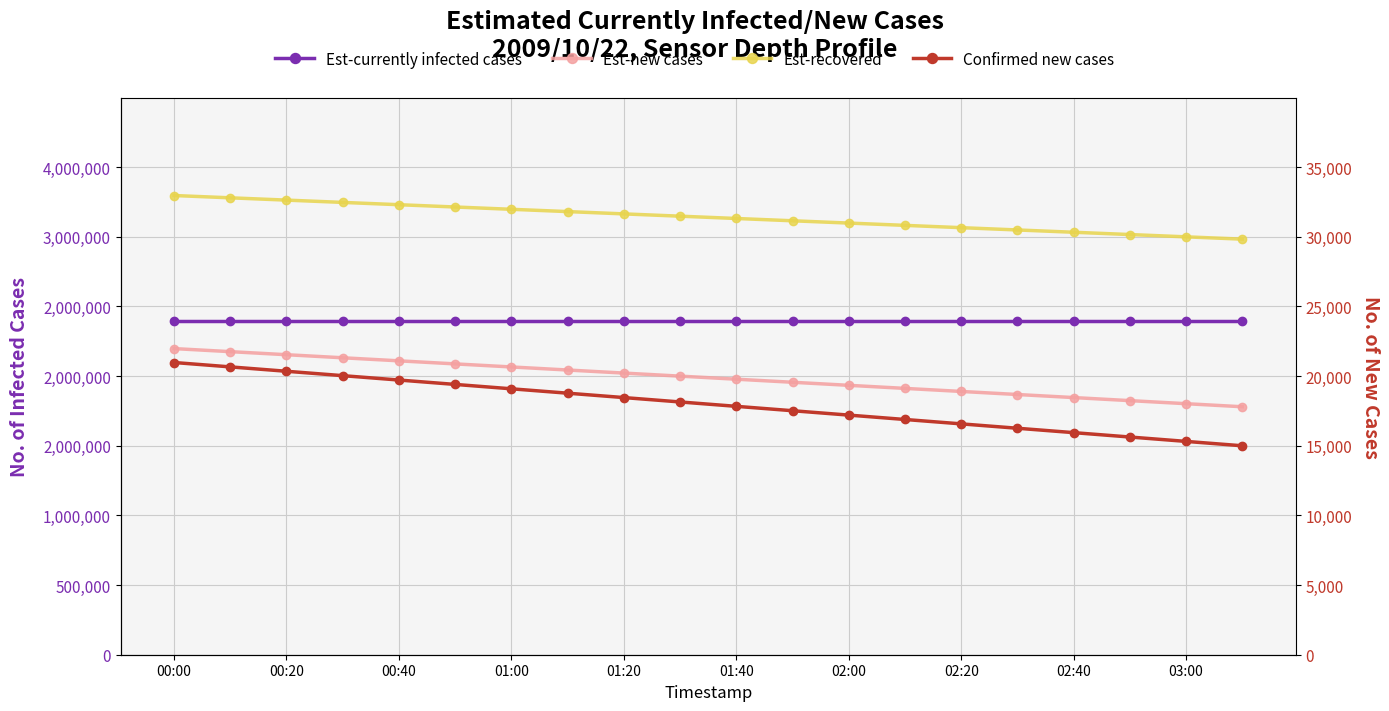

Which category has the highest value in the Confirmed new cases series?

00:00